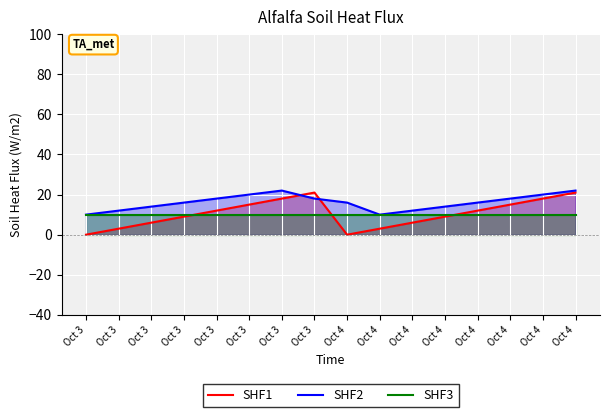

What is the difference between the highest and lowest values at Oct 3?

10